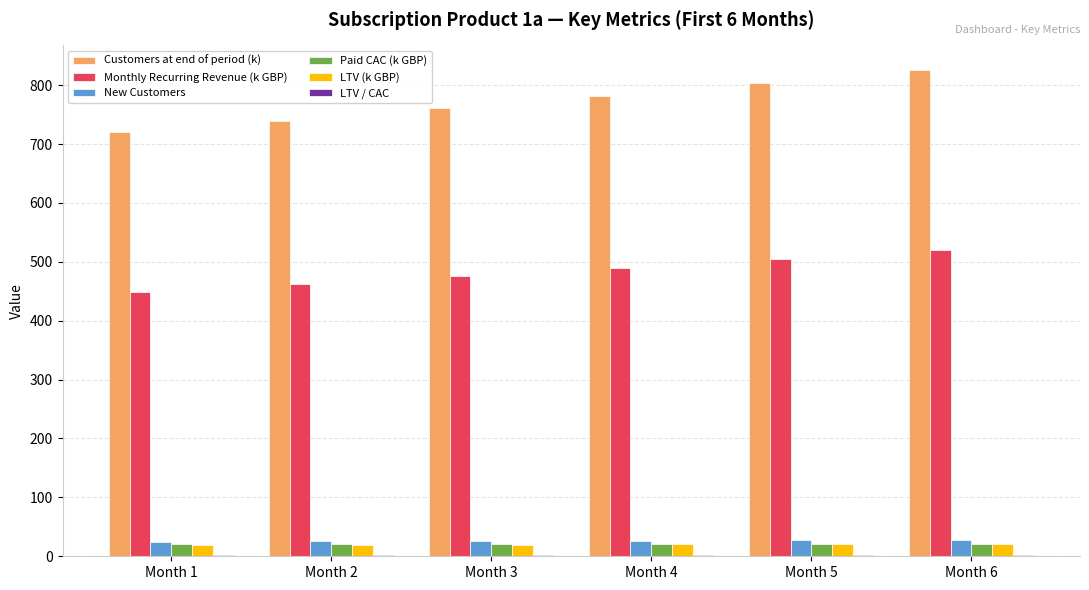

What is the sum of all Monthly Recurring Revenue (k GBP) values?

2899.9